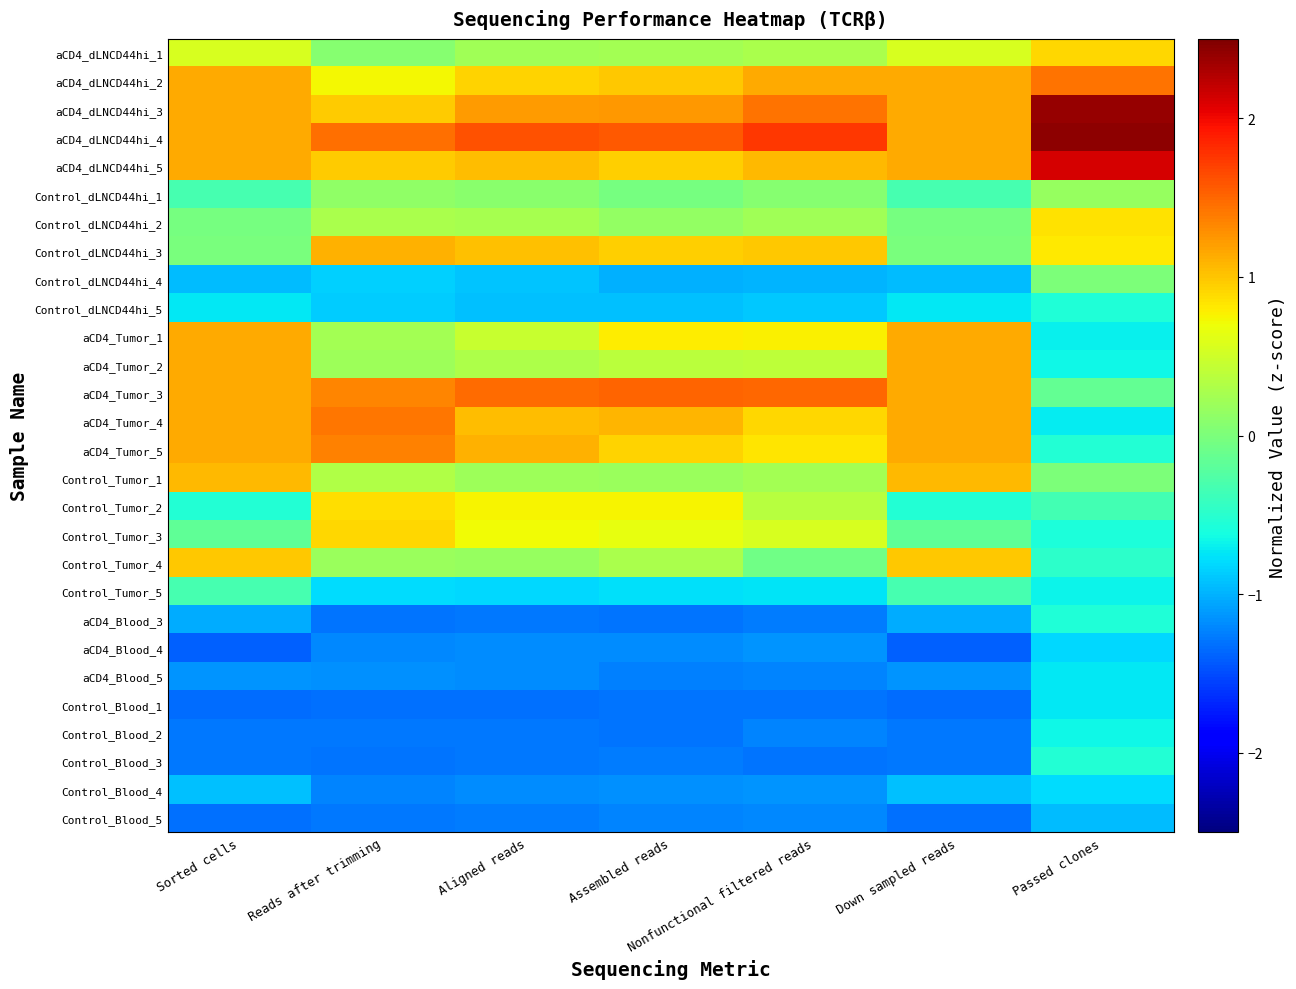

At how many categories does at least one series exceed 0?

7